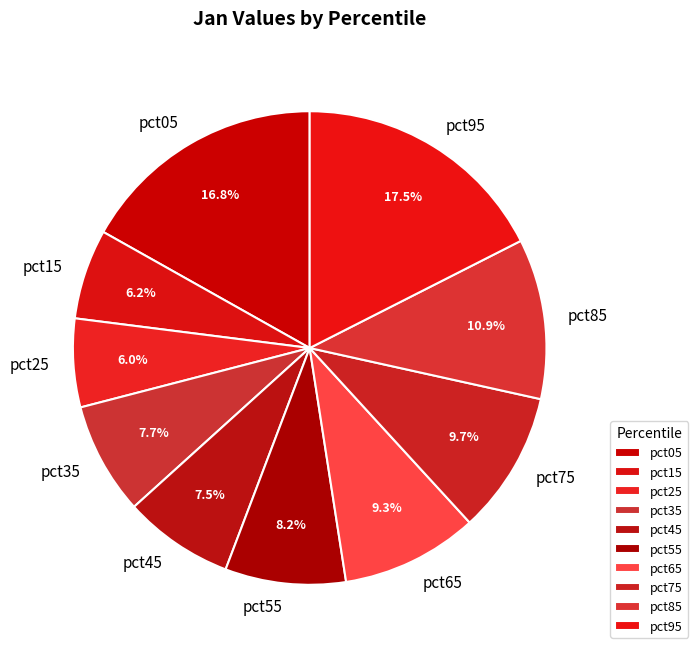

What percentage is the pct35 slice, to the nearest percent?

8%